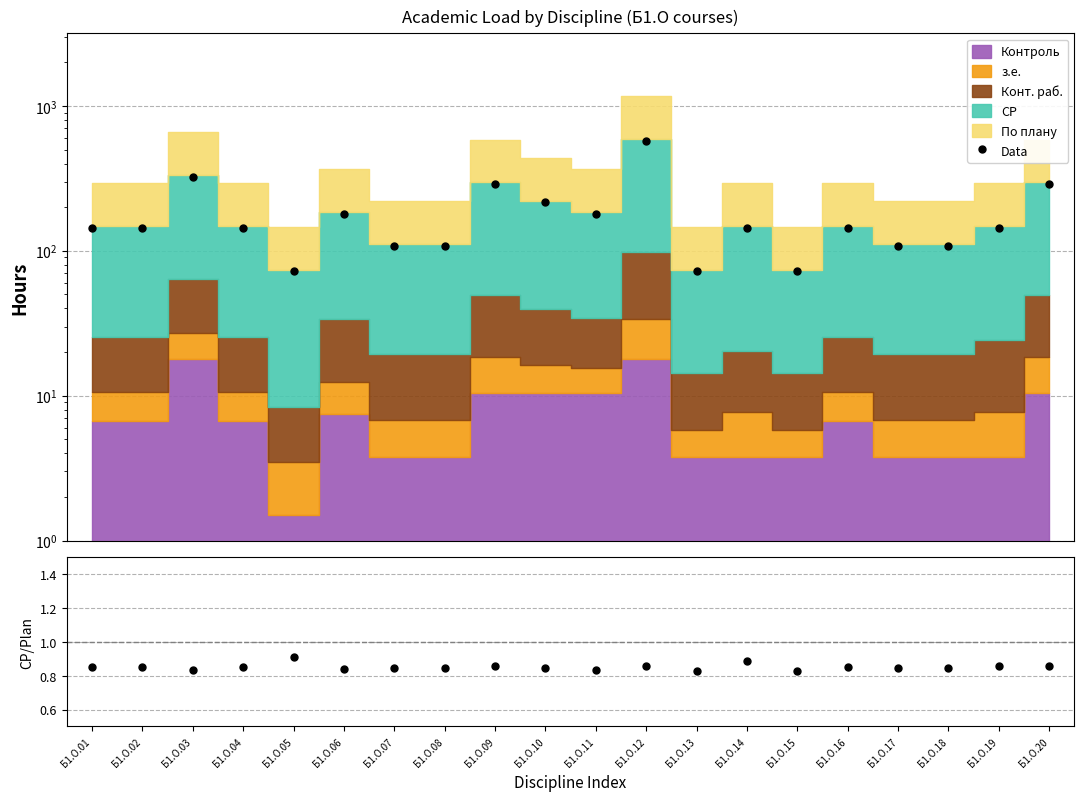

In СР/По плану, how many points are lower than both neighbors (excluding endpoints)?

5